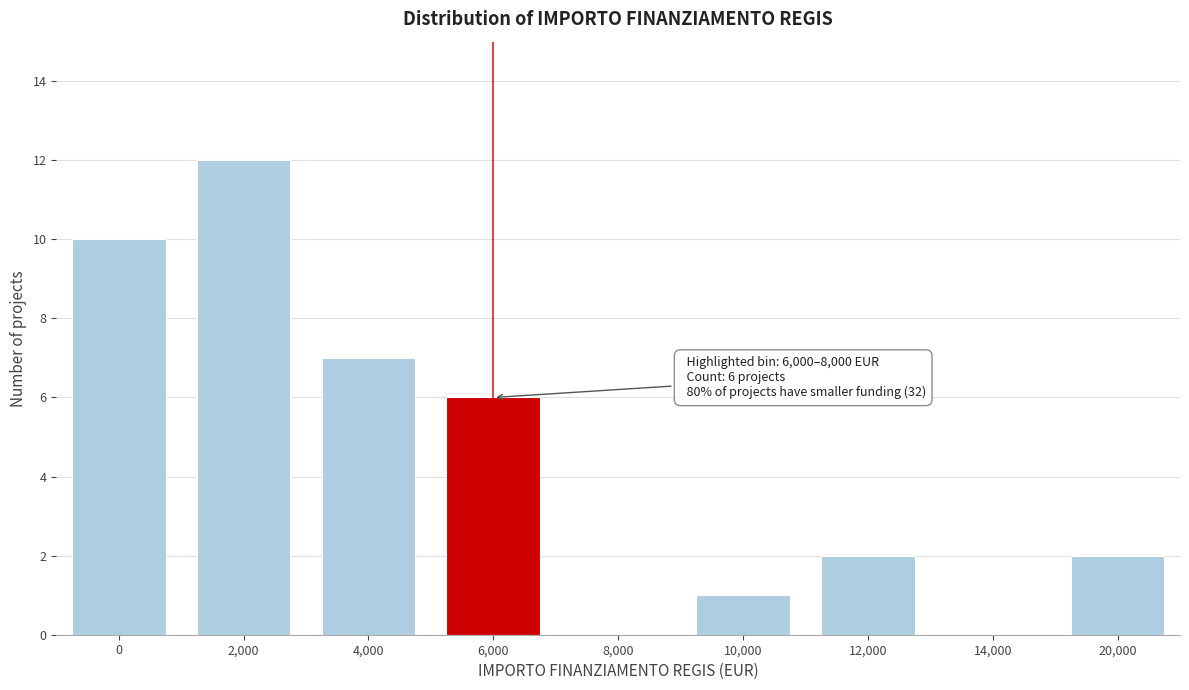

Reading left to right, what are all the values shown in this chart?

0=10	2,000=12	4,000=7	6,000=6	8,000=0	10,000=1	12,000=2	14,000=0	20,000=2